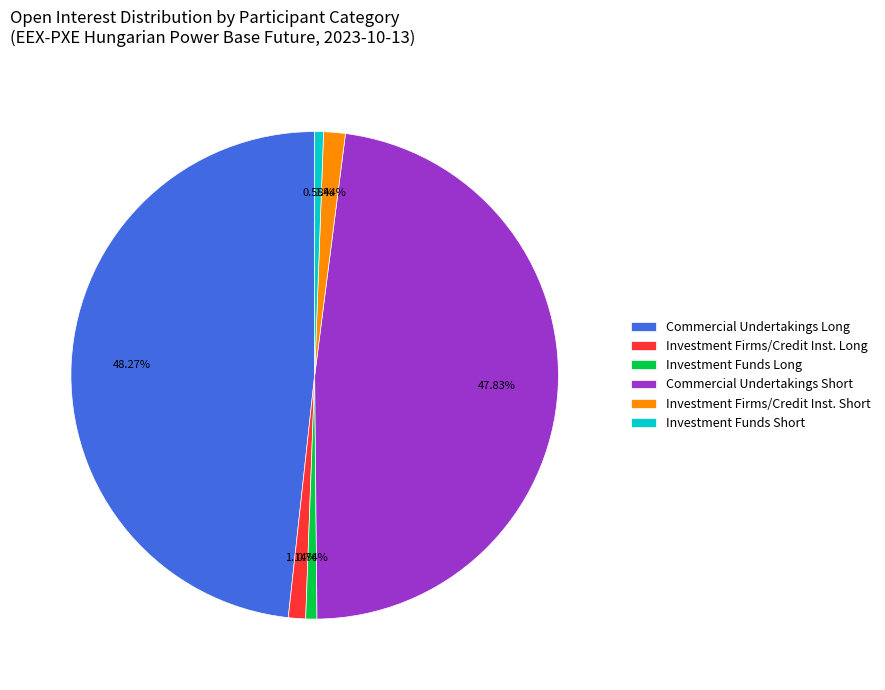

To the nearest percent, what percentage of the pie is Commercial Undertakings Short?

48%